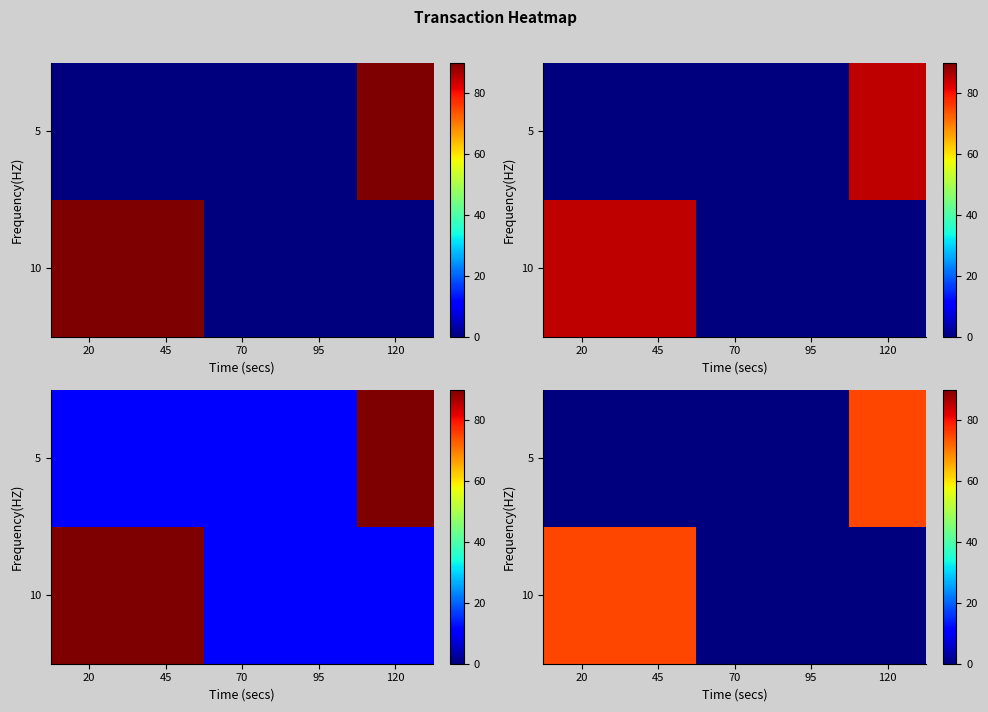

Is the value of 10 at 20 greater than the value of 5 at 95?

Yes